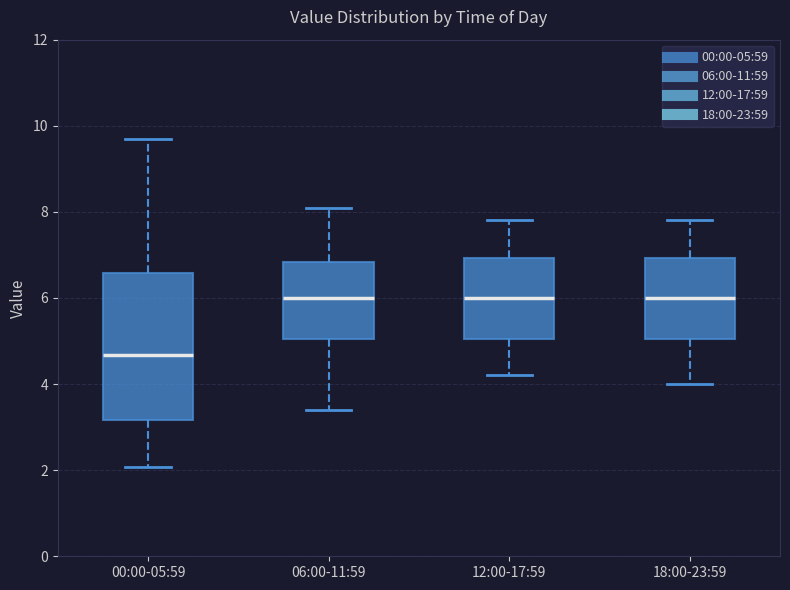

Reading left to right, transcribe this box plot: for each box, give where its median line is, the range the box spans, and where its two whiskers end, as read against the y-axis. The values are not printed on the chart, so give them approximately, as read against the axis.

00:00-05:59: median 4.6, box 3.2 to 6.6, whiskers 2.0 to 9.8
06:00-11:59: median 6.0, box 5.0 to 6.8, whiskers 3.4 to 8.2
12:00-17:59: median 6.0, box 5.0 to 7.0, whiskers 4.2 to 7.8
18:00-23:59: median 6.0, box 5.0 to 7.0, whiskers 4.0 to 7.8